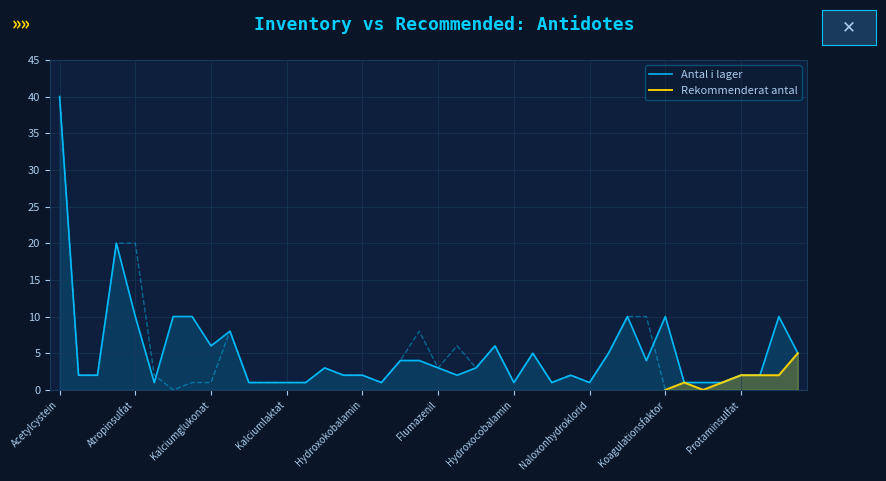

Which category has the highest value in the Antal i lager series?

Acetylcystein